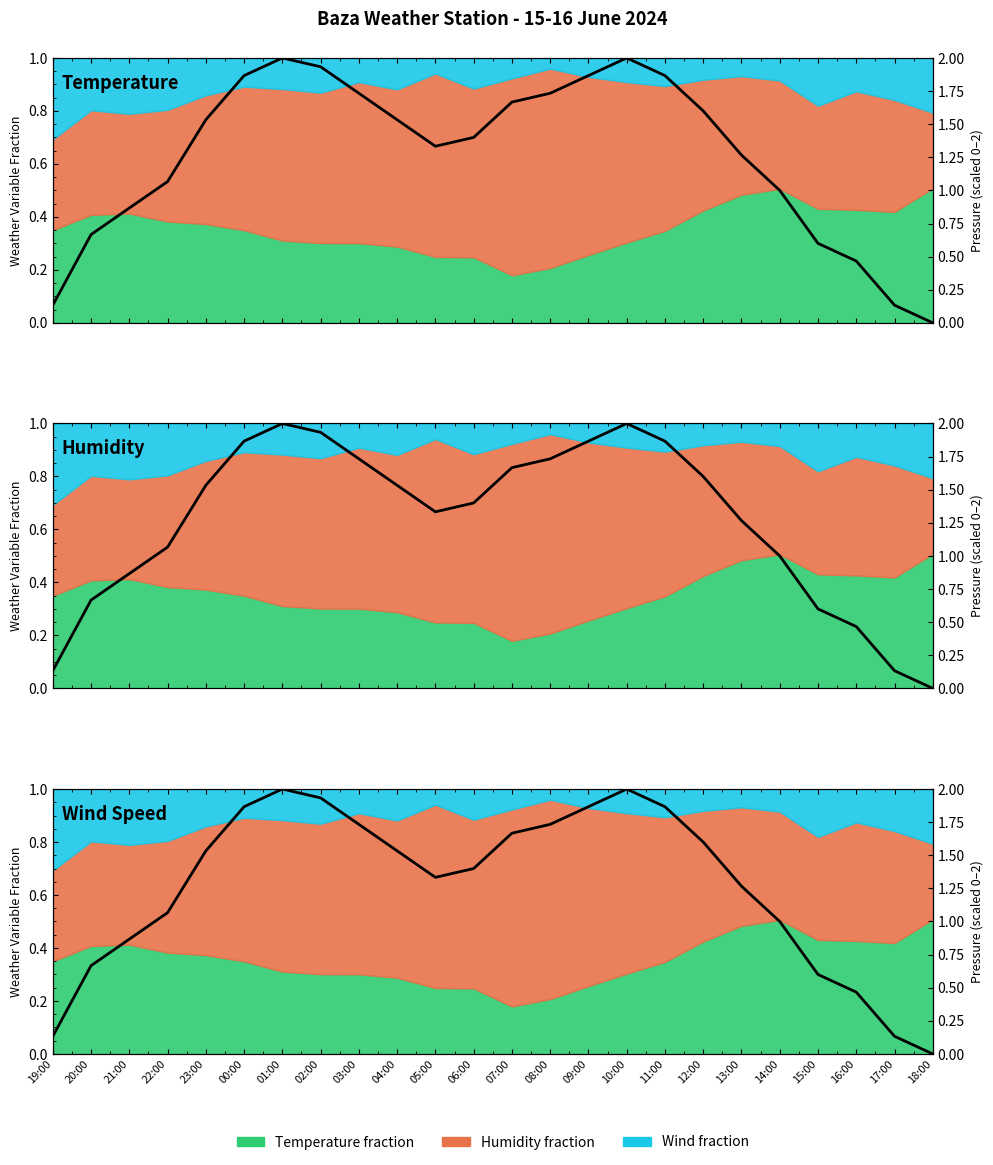

Read the value at 22:00.

1.1